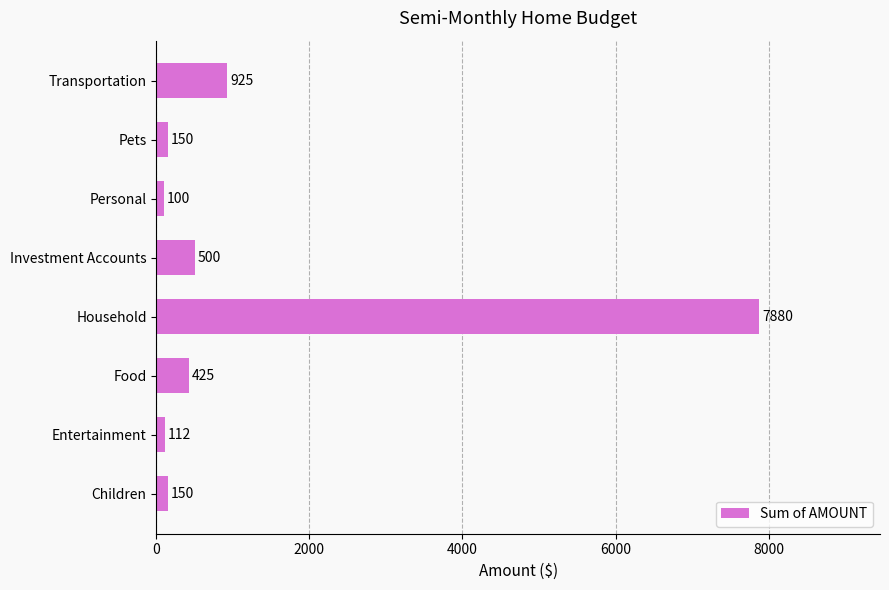

What is the difference between the maximum and minimum values?

7780